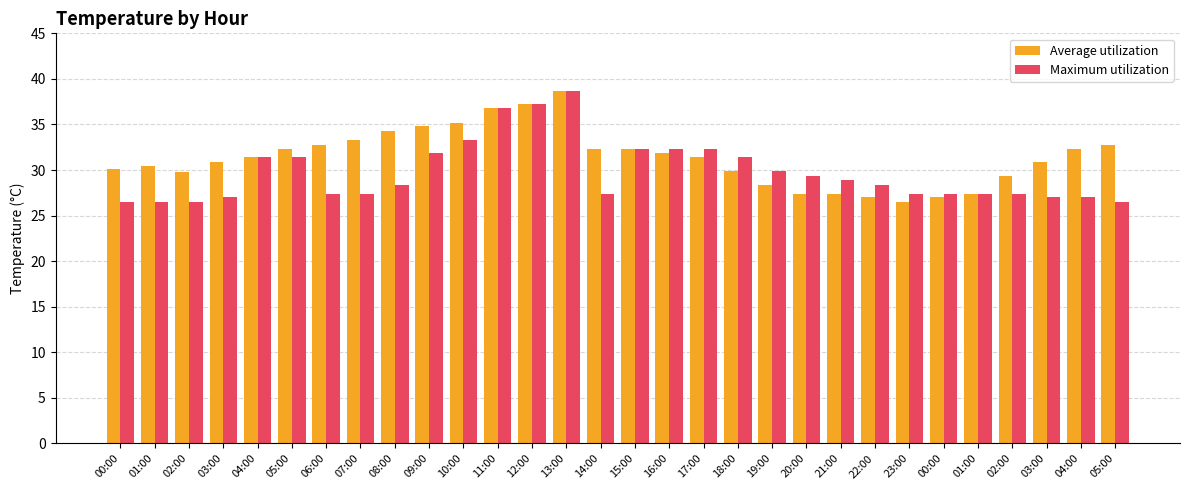

What is the average value of the Average utilization series?

31.4